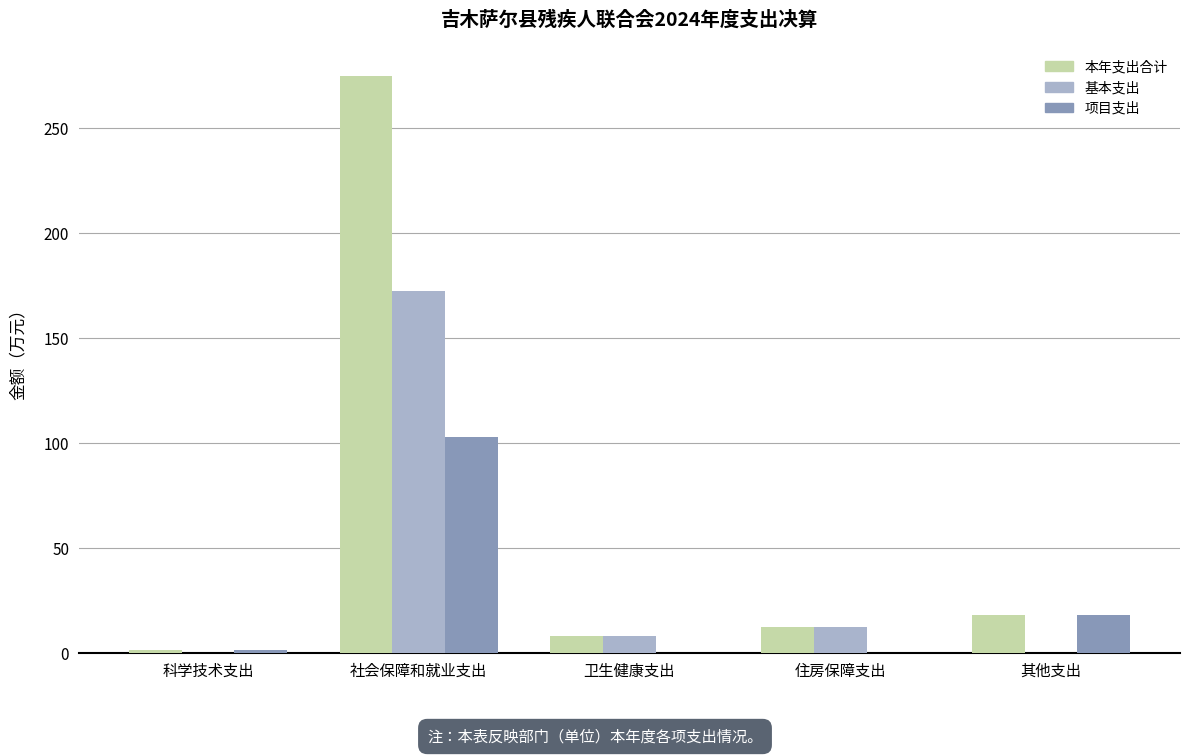

What are all the series names shown in the legend?

本年支出合计, 基本支出, 项目支出